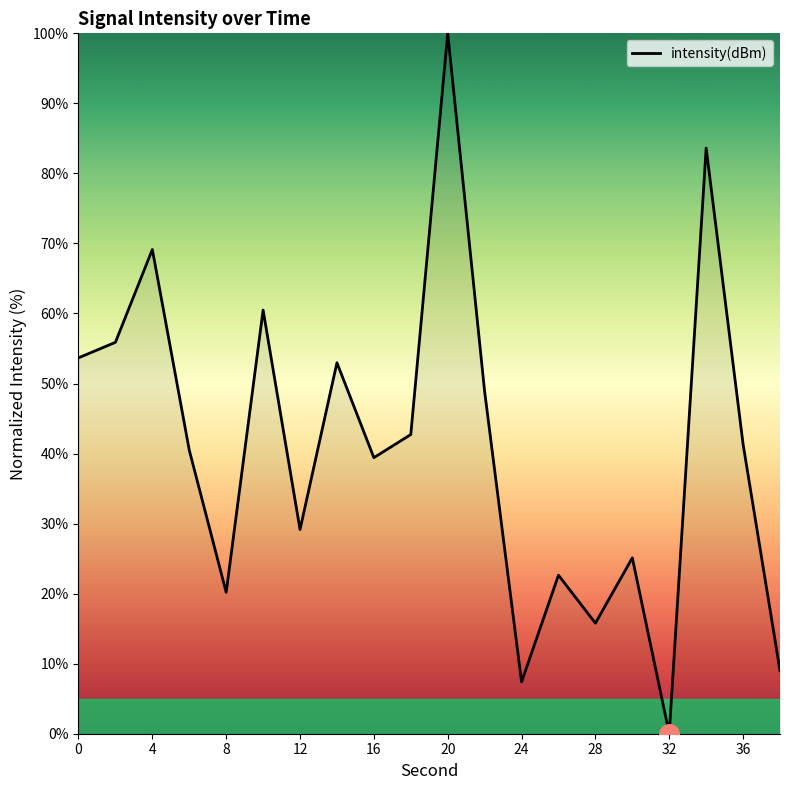

What is the maximum value shown in the chart?

100.0